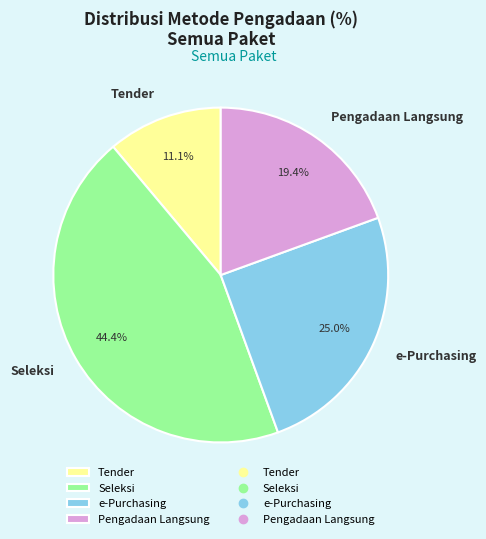

What percentage is the Seleksi slice, to the nearest percent?

44%